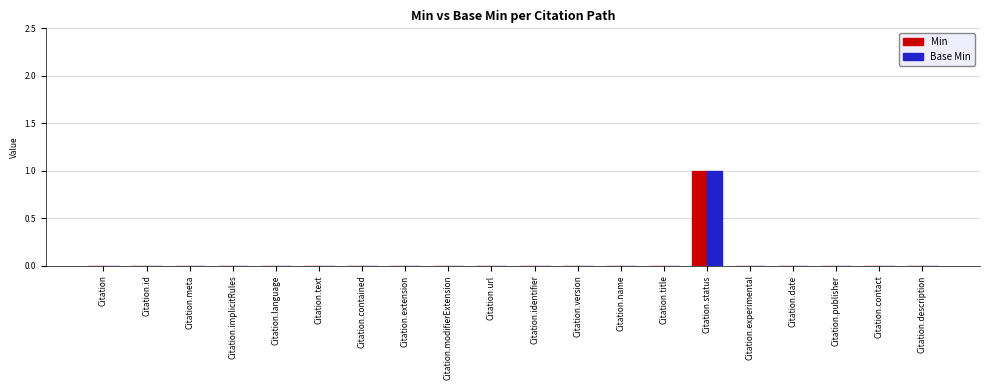

At which category is the sum across all series the highest?

Citation.status